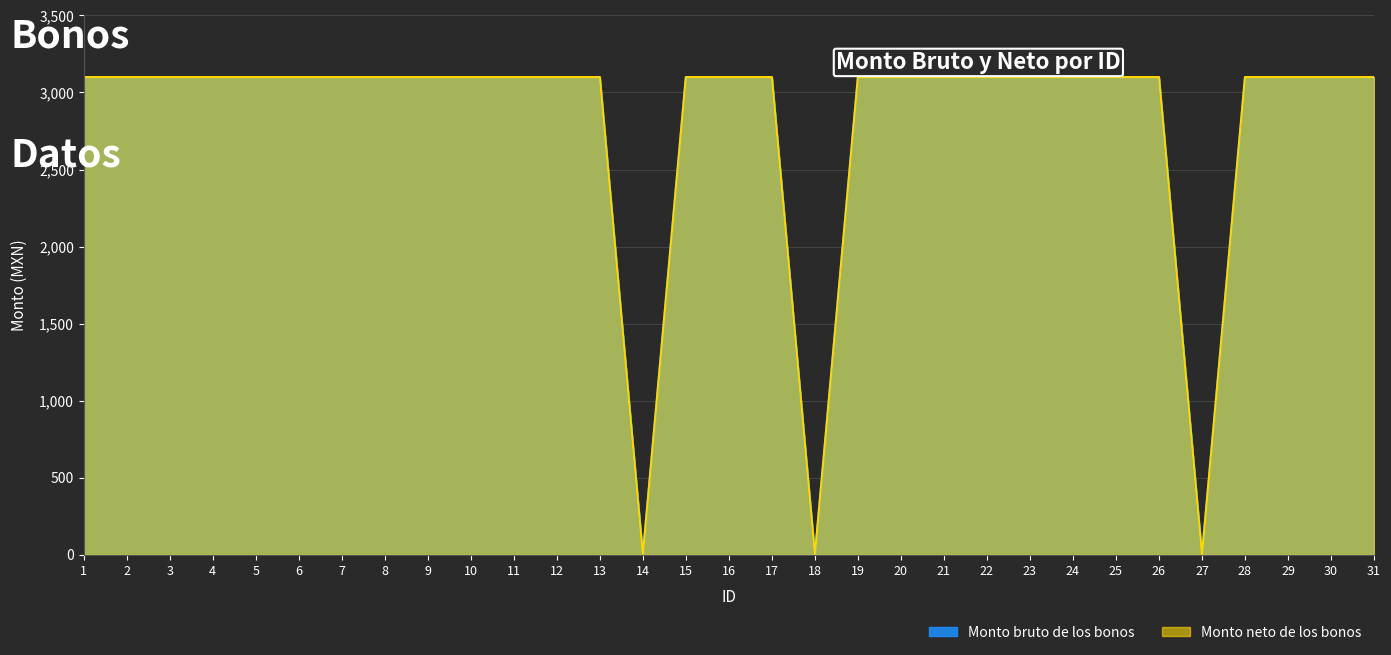

Does the chart have visible grid lines?

Yes